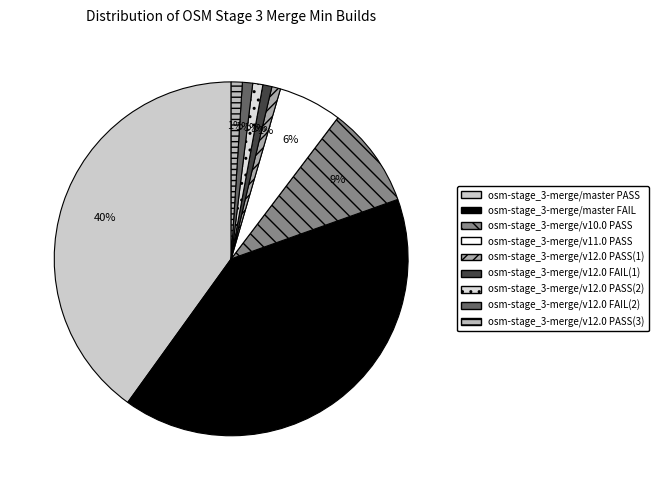

Does any single category account for the majority?

No